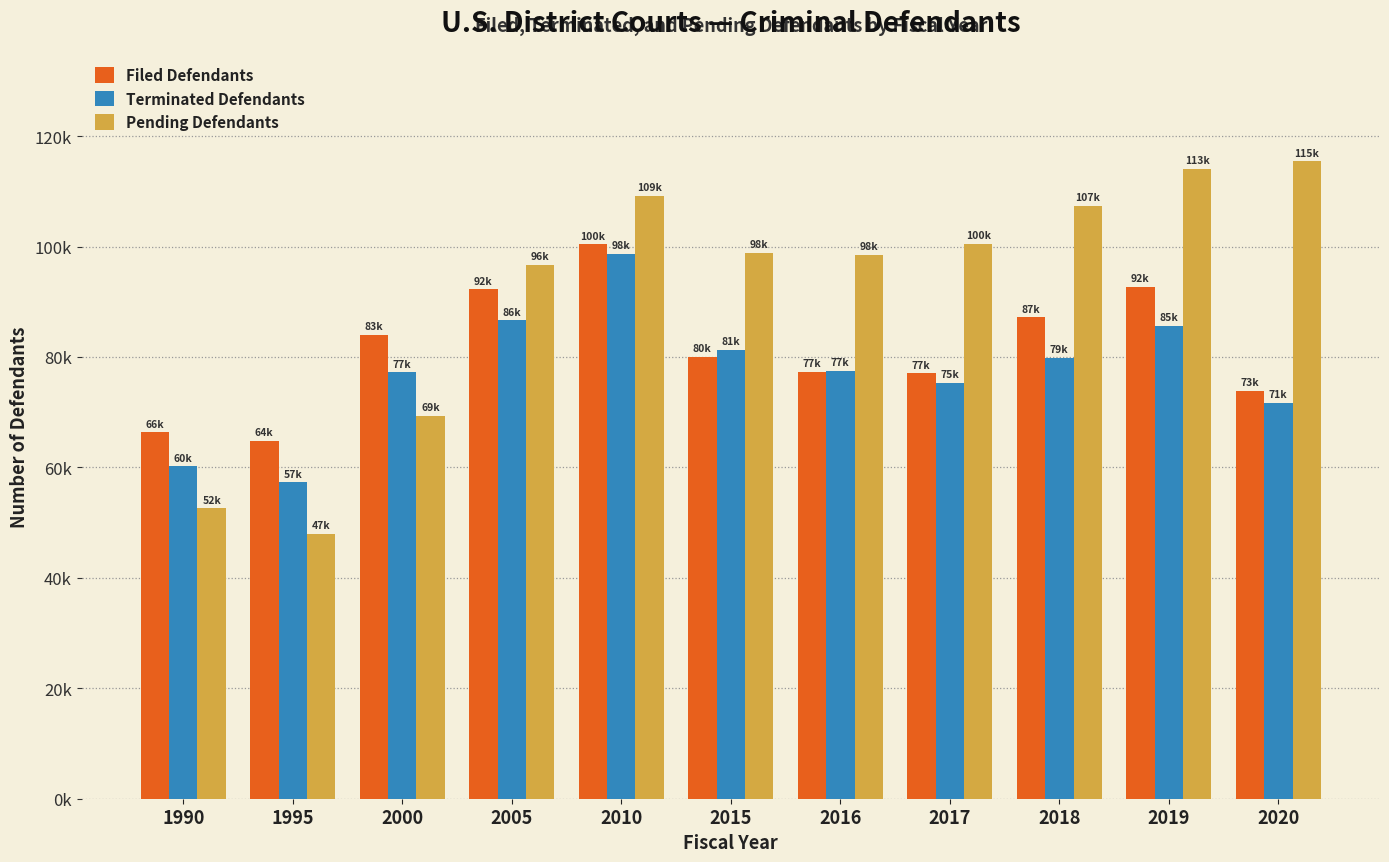

At which category is the sum across all series the highest?

2010